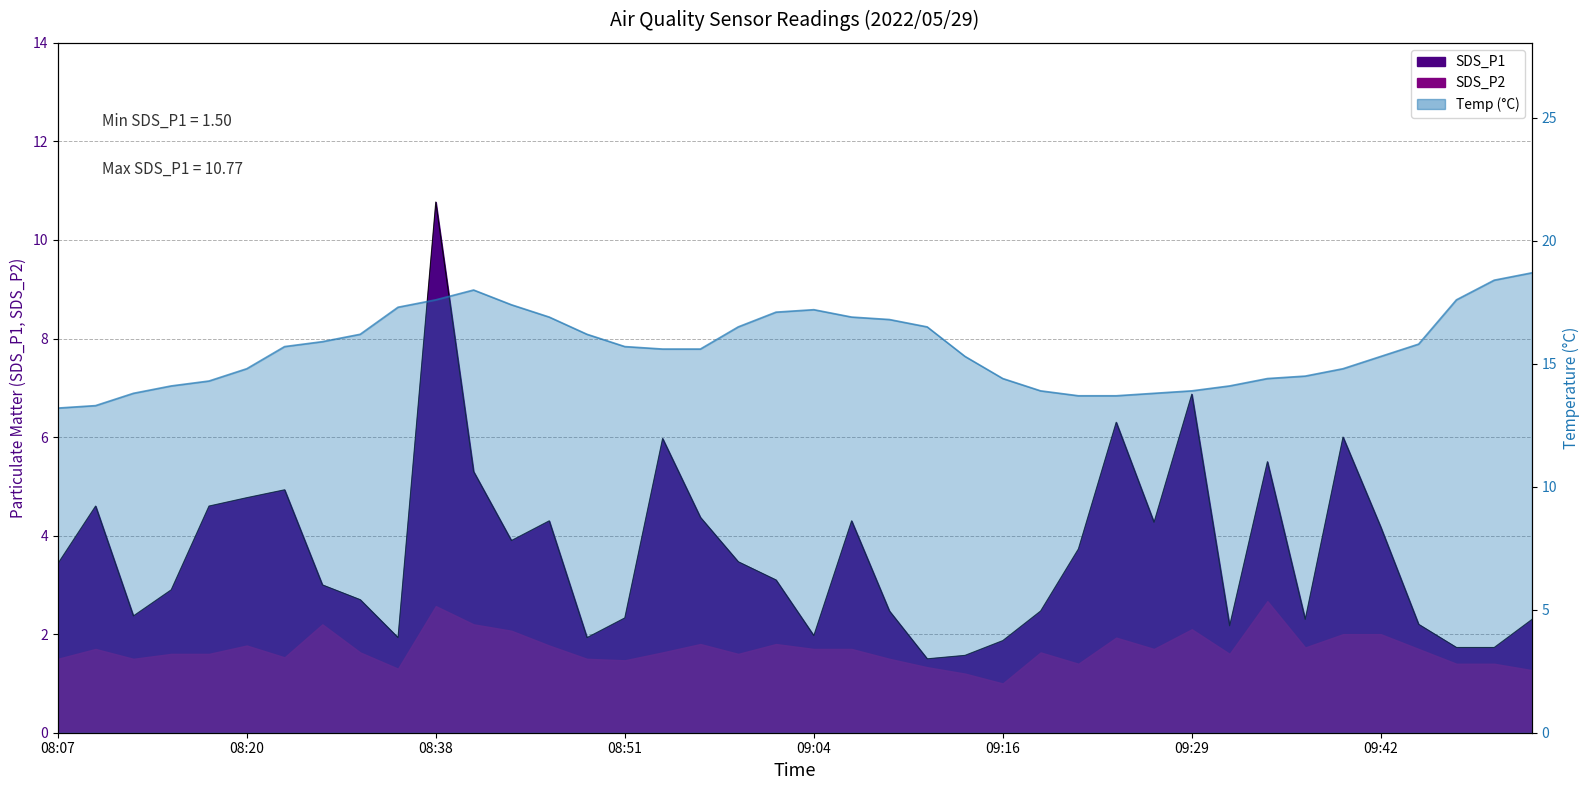

The SDS_P1 series shows 4.3 at 08:45. True or false?

True